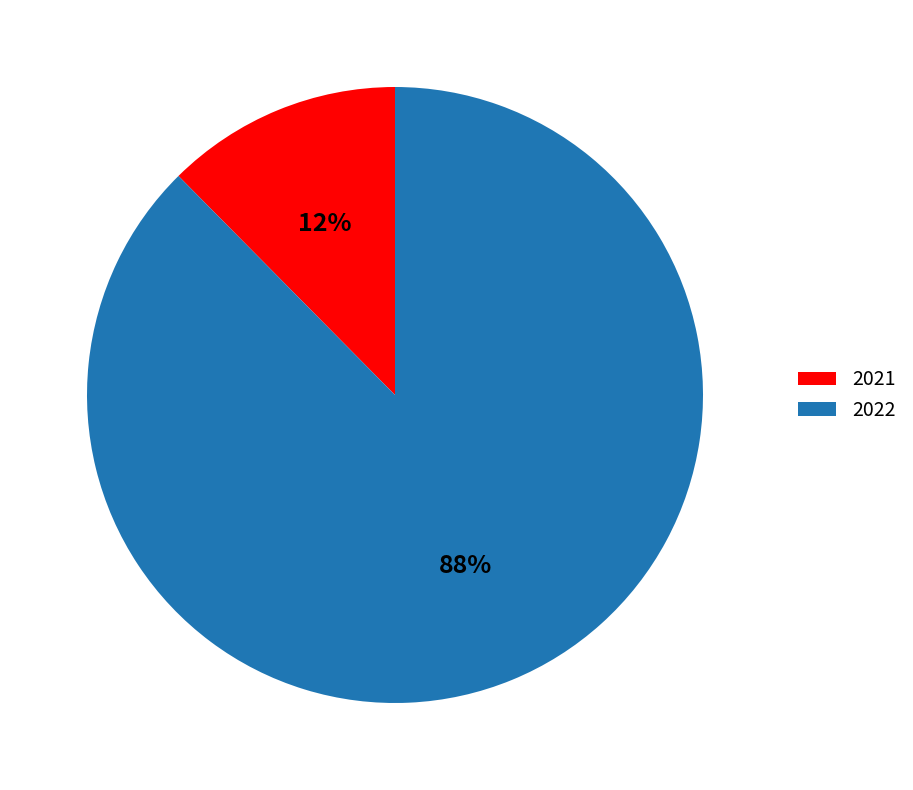

To the nearest percent, what percentage of the pie is 2021?

12%